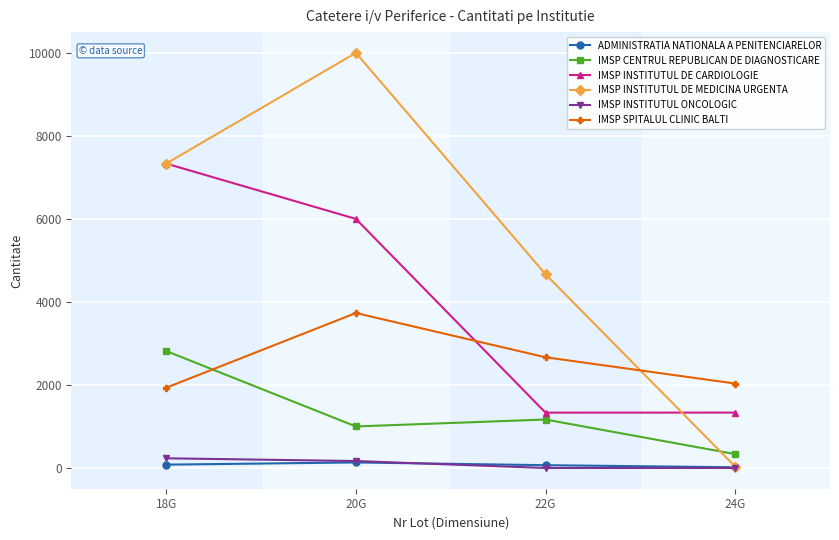

At which label does IMSP CENTRUL REPUBLICAN DE DIAGNOSTICARE reach its minimum?

24G